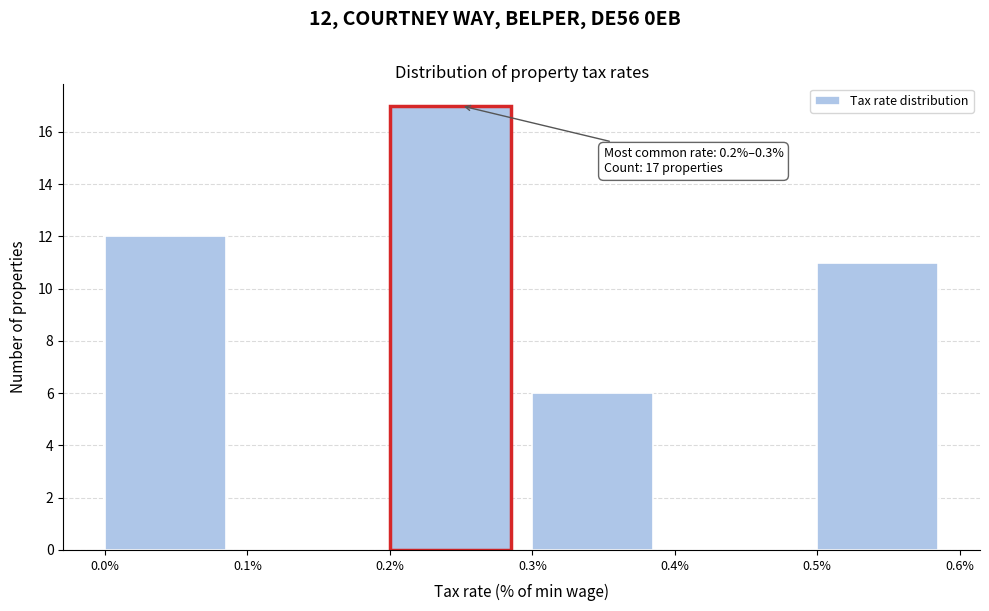

Which range on the x-axis has the tallest bar?

0.2% to 0.3%